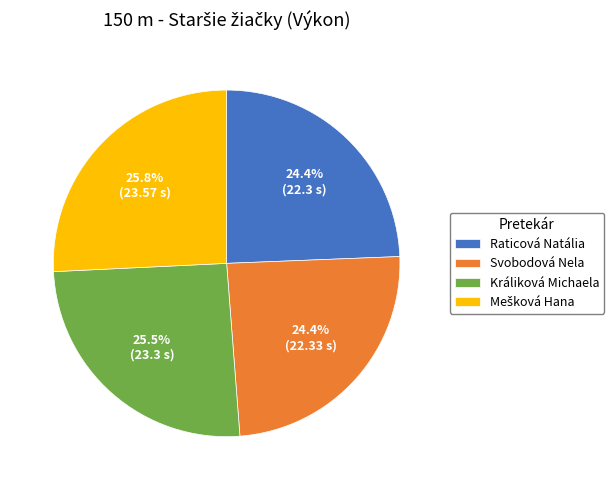

Is there any slice that represents more than half of the pie?

No